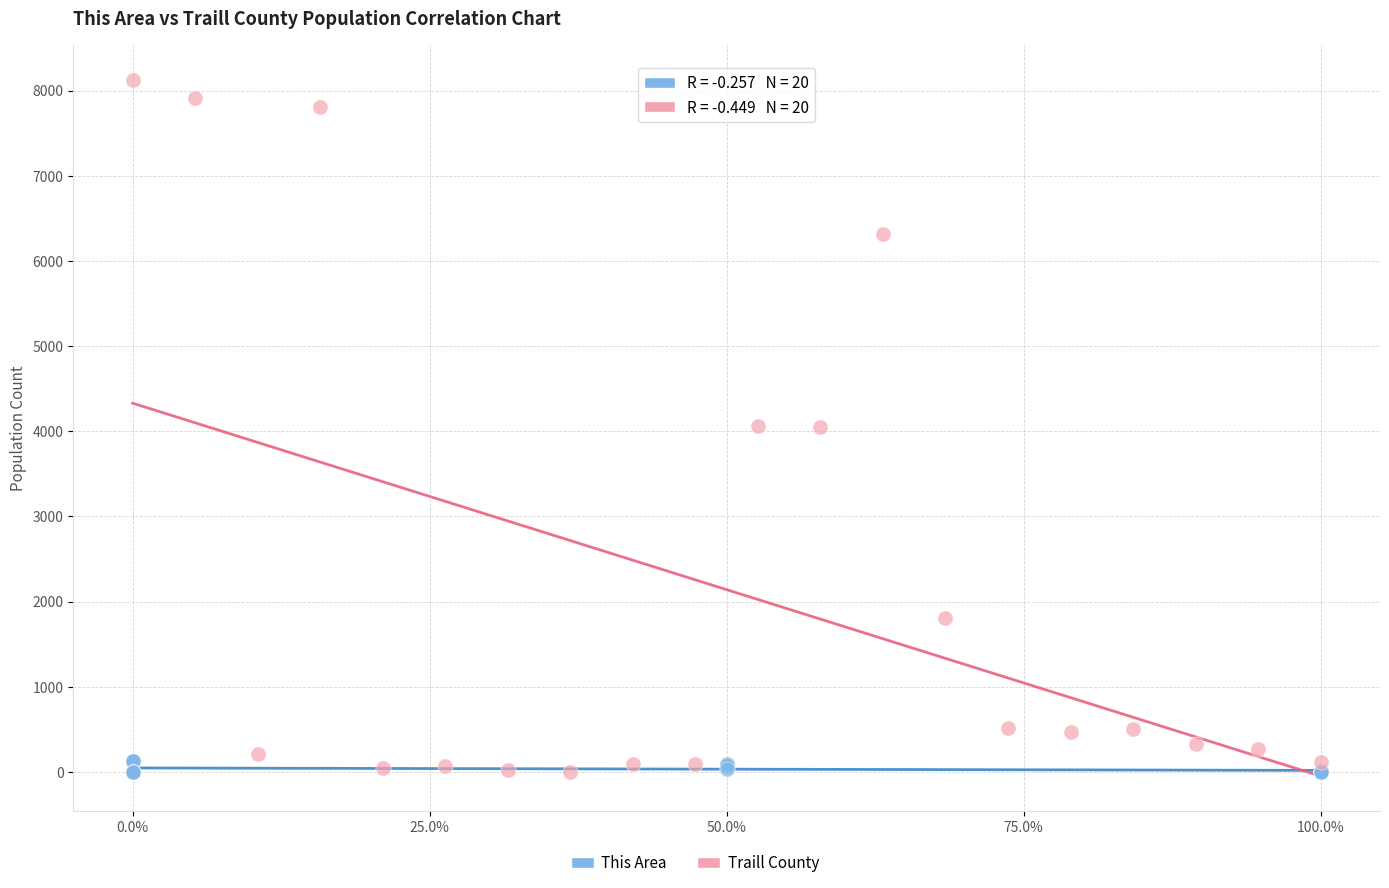

Which series has the widest spread of Y values?

Traill County